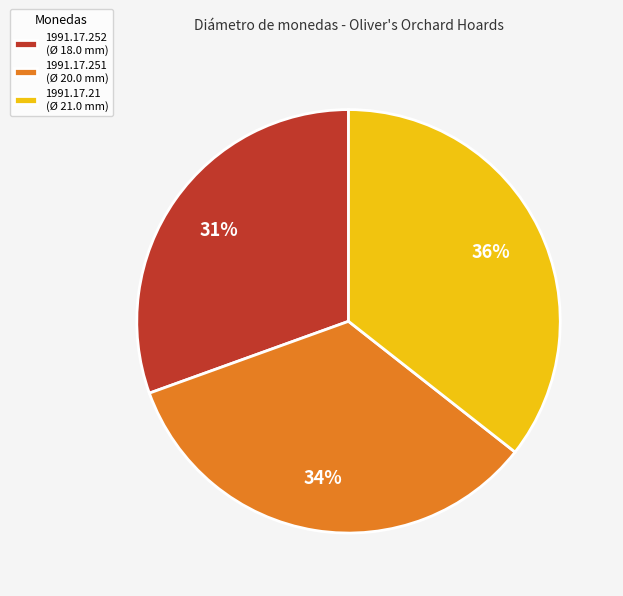

How many slices are in this pie chart?

3